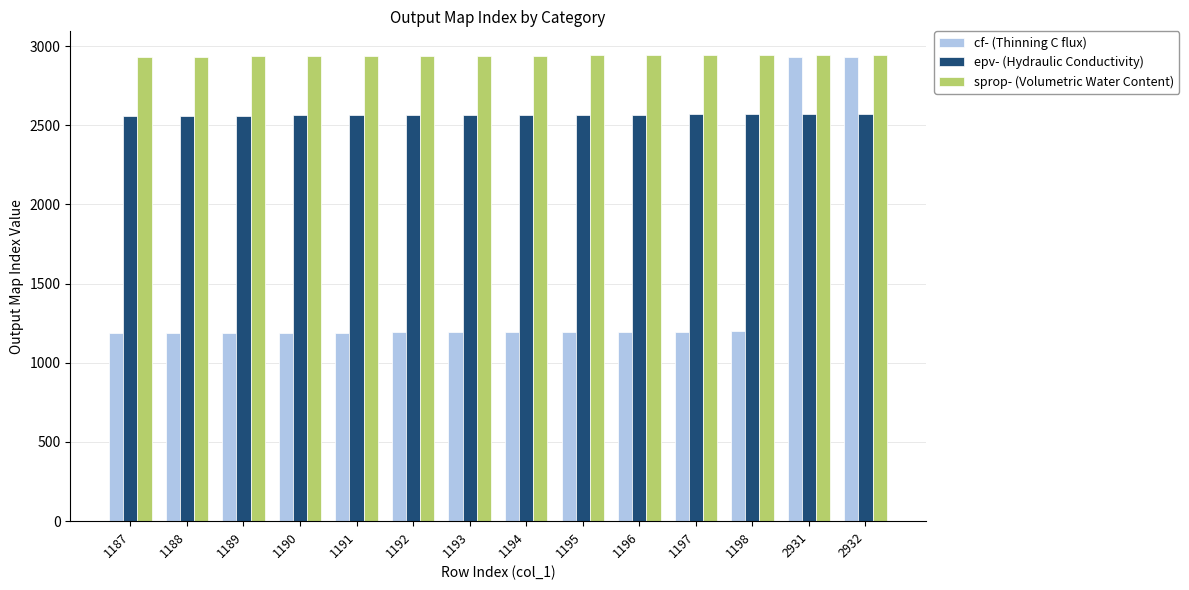

What is the greatest value displayed?

2946